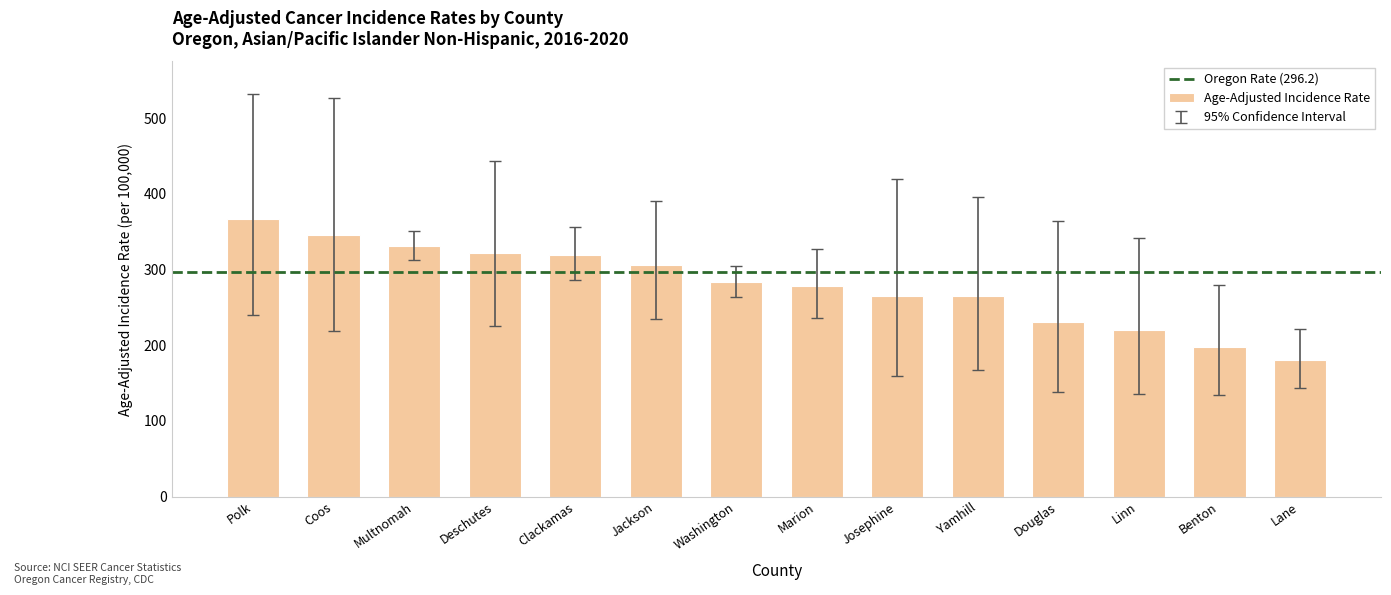

What is the average value?

279.7